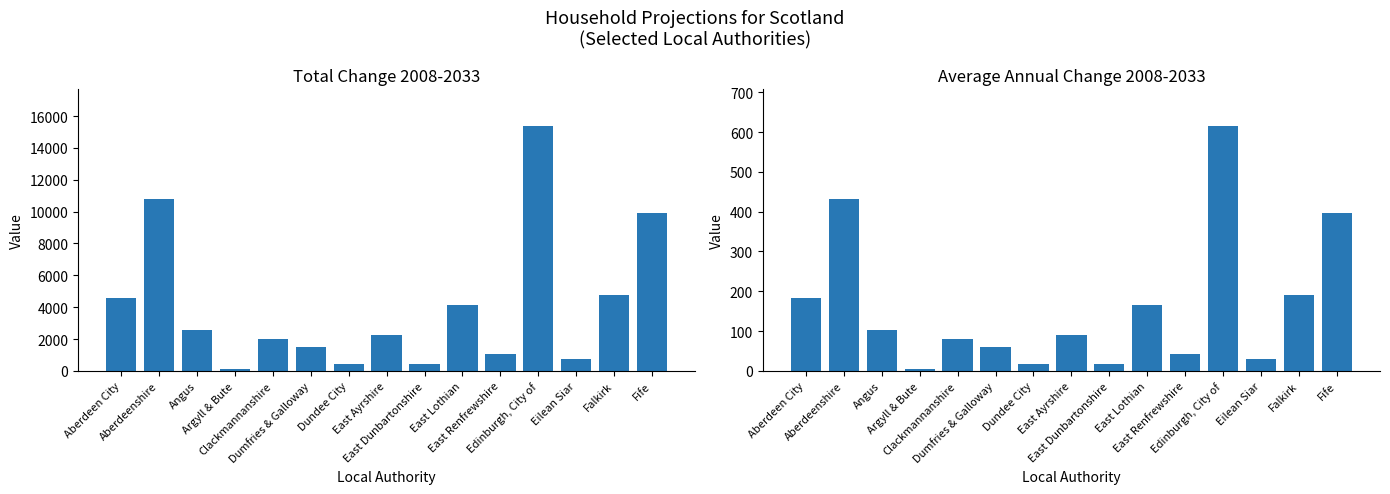

How many series are shown in this chart?

2